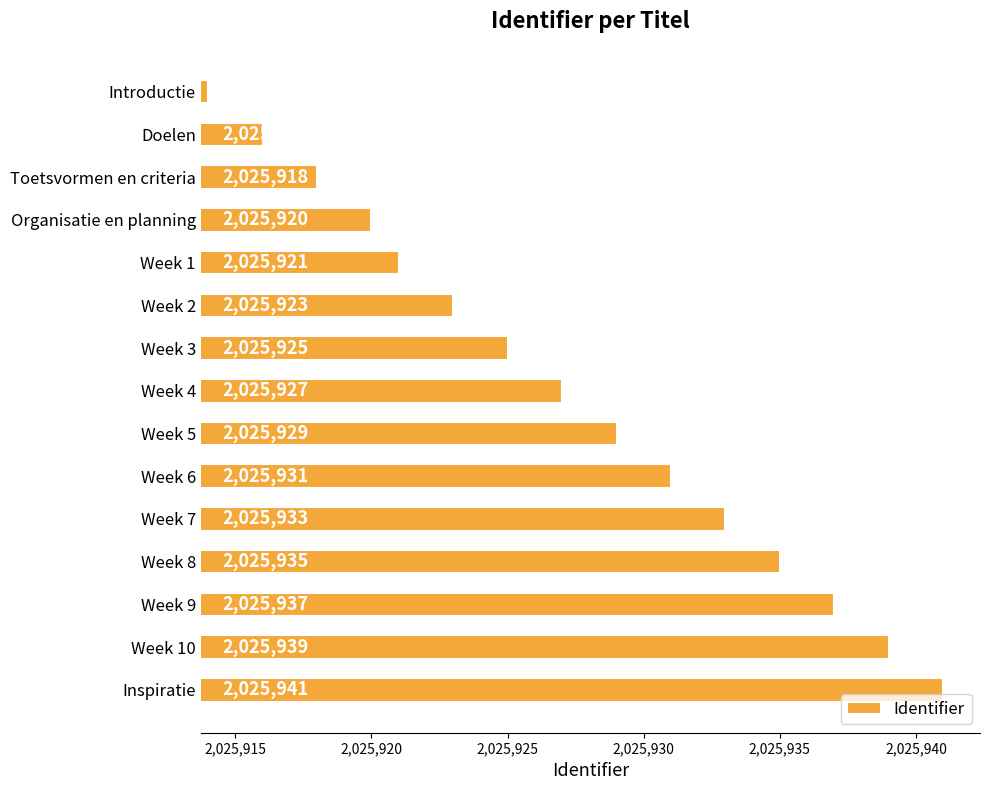

Does the chart contain any negative values?

No